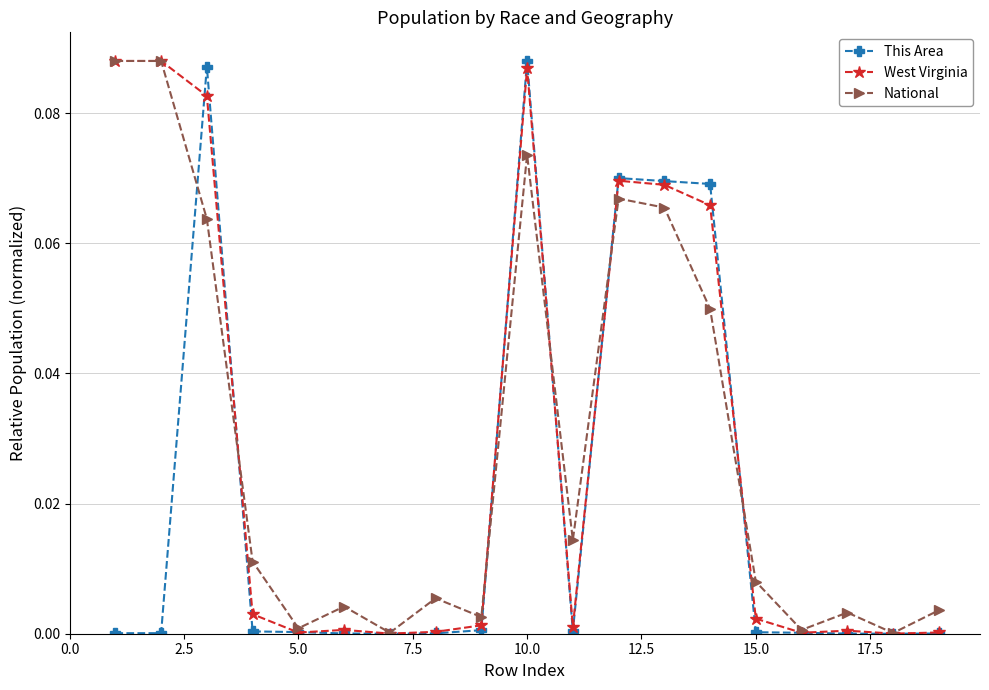

True or false: National has more than 2 interior local peaks.

True